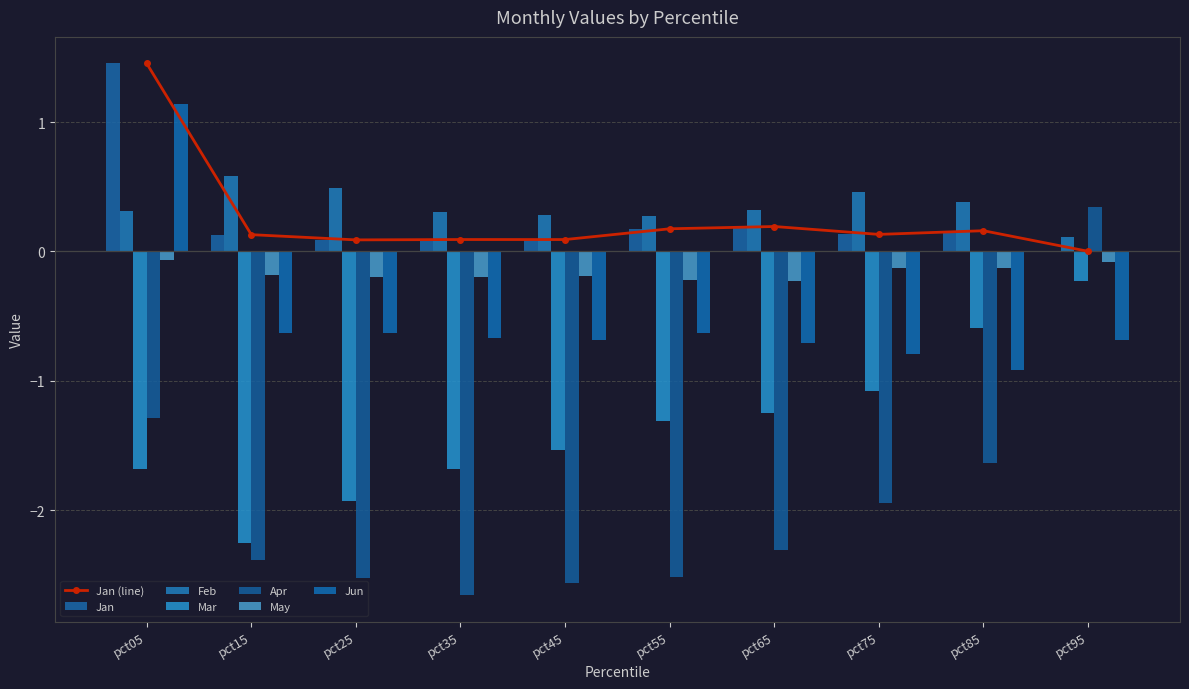

What is the difference between the second highest and minimum values in the Feb series?

0.4